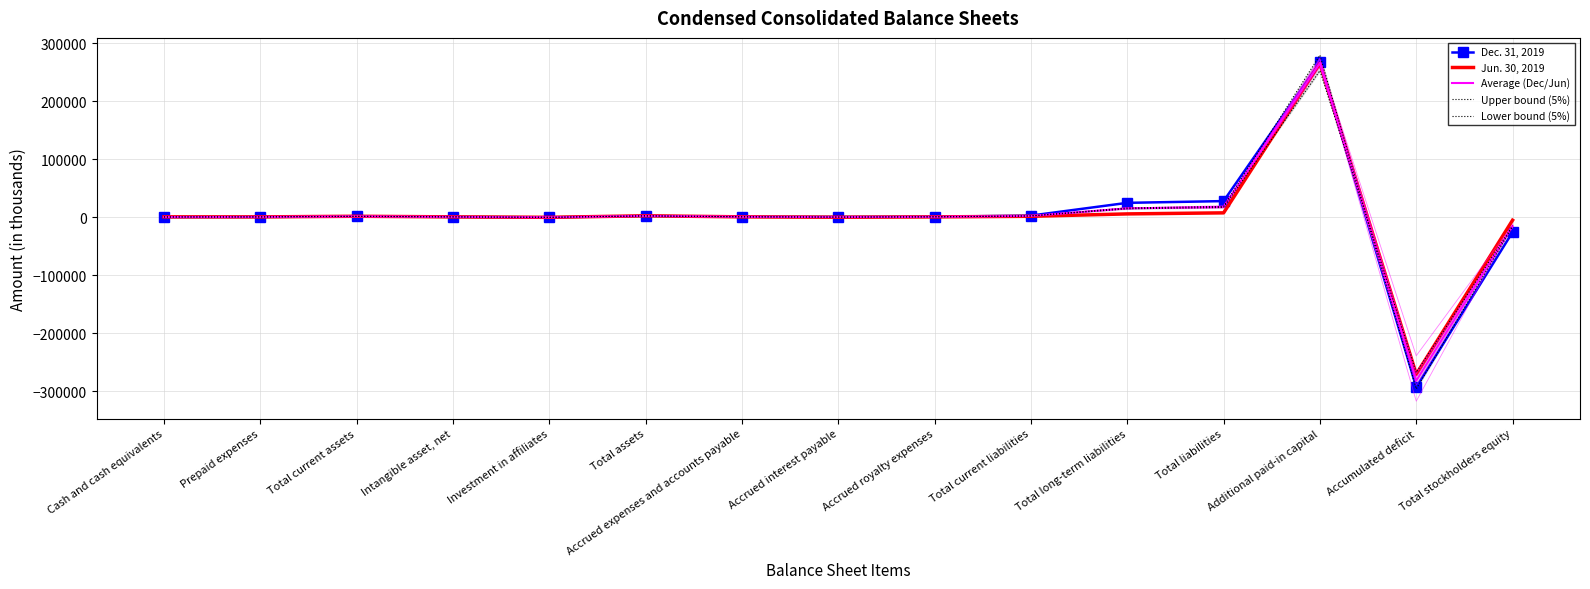

What is the minimum value shown in the chart?

-296019.2